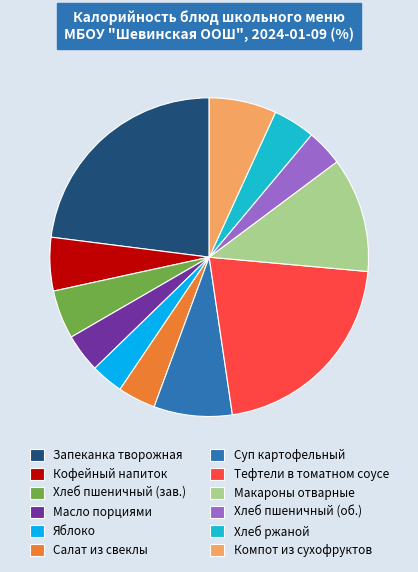

How many segments does this pie chart have?

12